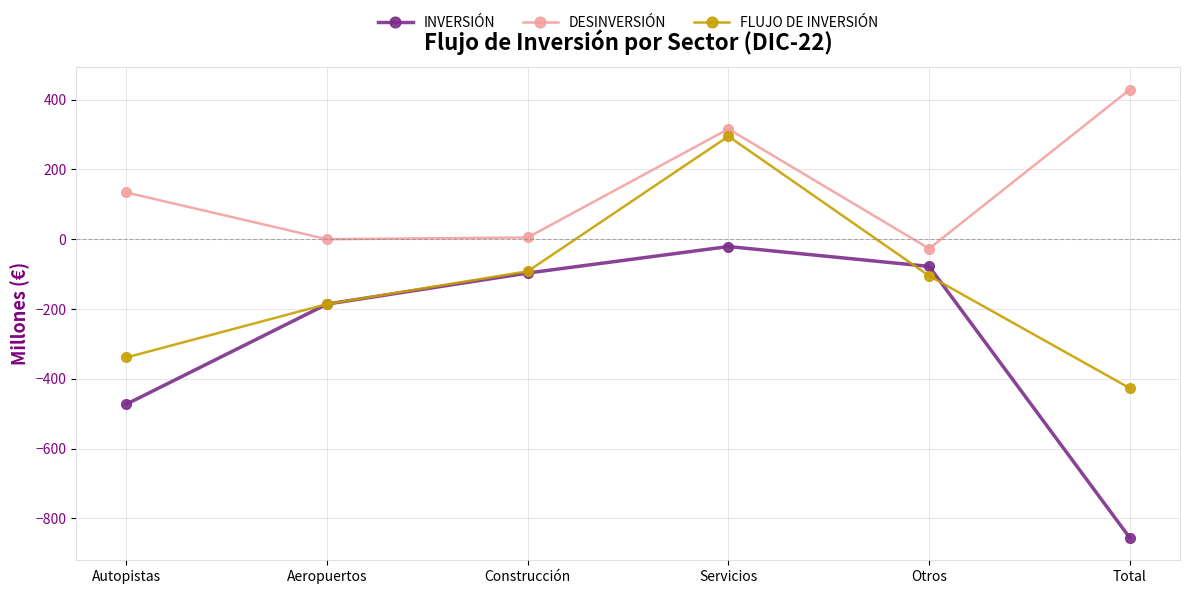

The value of DESINVERSIÓN at Autopistas is 134. True or false?

True